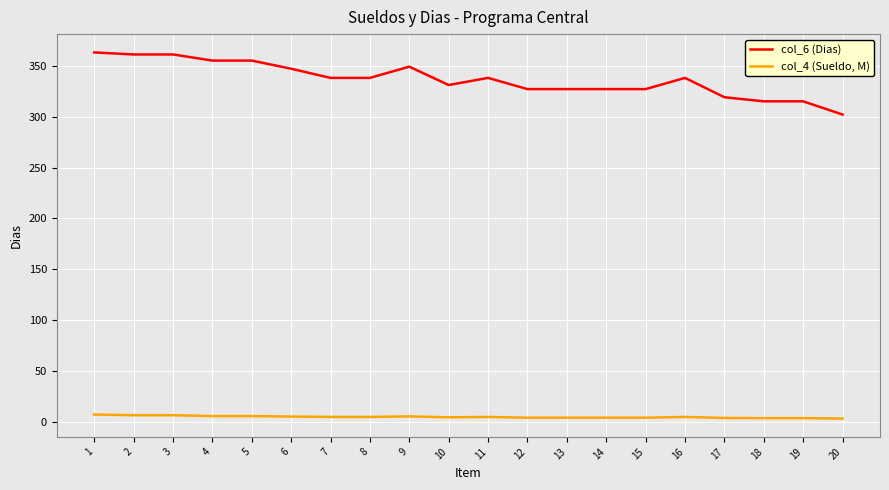

The value of col_6 (Dias) at 9 is 152.8. True or false?

False